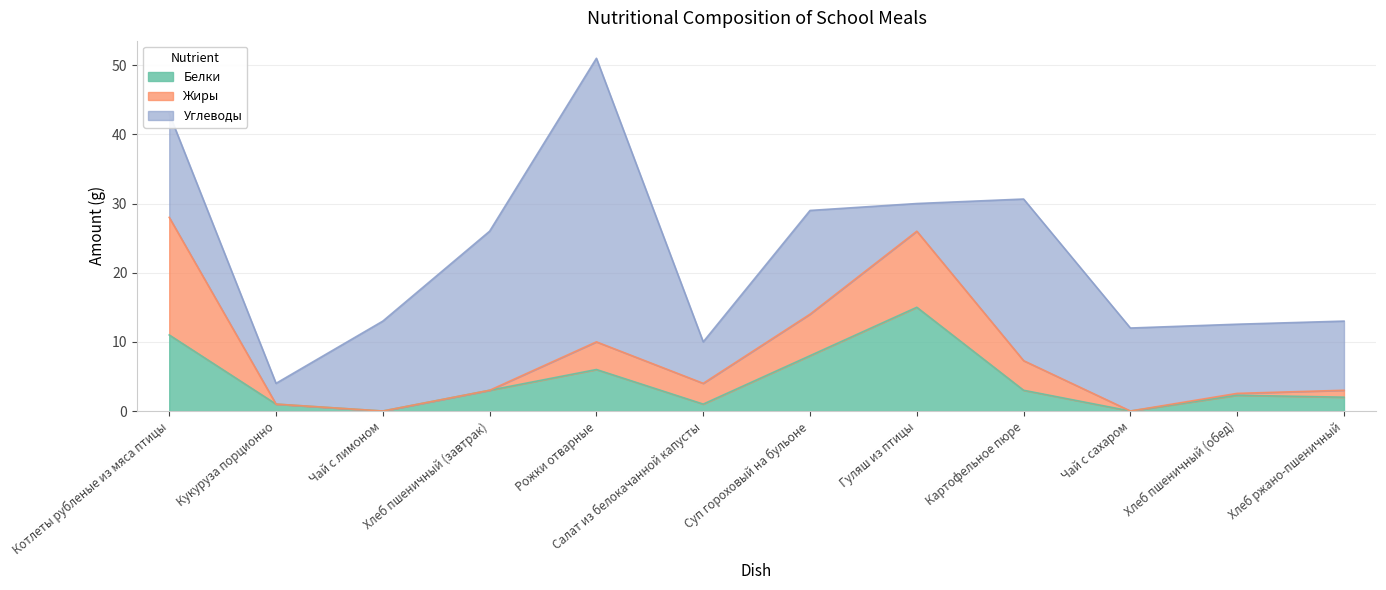

Reading left to right, what are all the values shown in this chart?

Белки: Котлеты рубленые из мяса птицы=11.0	Кукуруза порционно=1.0	Чай с лимоном=0.0	Хлеб пшеничный (завтрак)=3.0	Рожки отварные=6.0	Салат из белокачанной капусты=1.0	Суп гороховый на бульоне=8.0	Гуляш из птицы=15.0	Картофельное пюре=3.0	Чай с сахаром=0.0	Хлеб пшеничный (обед)=2.3	Хлеб ржано-пшеничный=2.0
Жиры: Котлеты рубленые из мяса птицы=17.0	Кукуруза порционно=0.0	Чай с лимоном=0.0	Хлеб пшеничный (завтрак)=0.0	Рожки отварные=4.0	Салат из белокачанной капусты=3.0	Суп гороховый на бульоне=6.0	Гуляш из птицы=11.0	Картофельное пюре=4.3	Чай с сахаром=0.0	Хлеб пшеничный (обед)=0.3	Хлеб ржано-пшеничный=1.0
Углеводы: Котлеты рубленые из мяса птицы=15.0	Кукуруза порционно=3.0	Чай с лимоном=13.0	Хлеб пшеничный (завтрак)=23.0	Рожки отварные=41.0	Салат из белокачанной капусты=6.0	Суп гороховый на бульоне=15.0	Гуляш из птицы=4.0	Картофельное пюре=23.4	Чай с сахаром=12.0	Хлеб пшеничный (обед)=10.0	Хлеб ржано-пшеничный=10.0